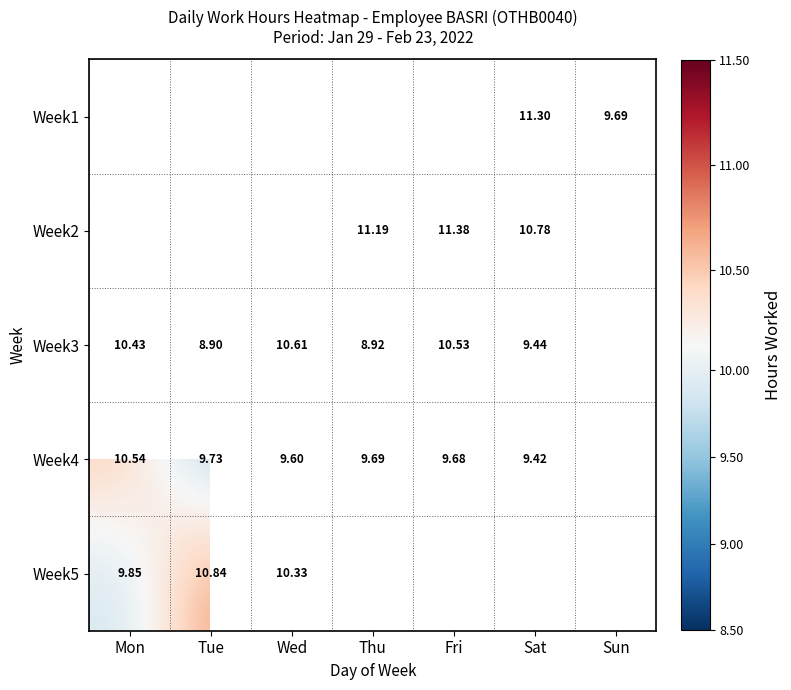

How many positive values does the Week4 series have?

6